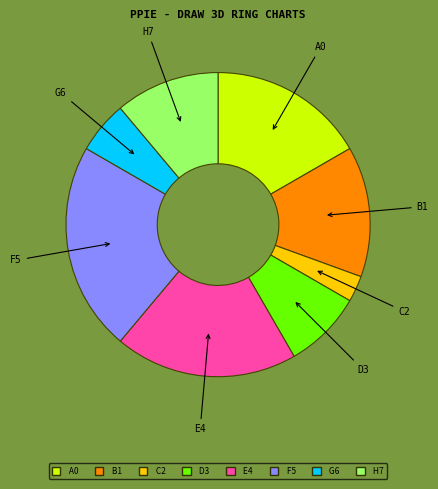

Is there any slice that represents more than half of the pie?

No